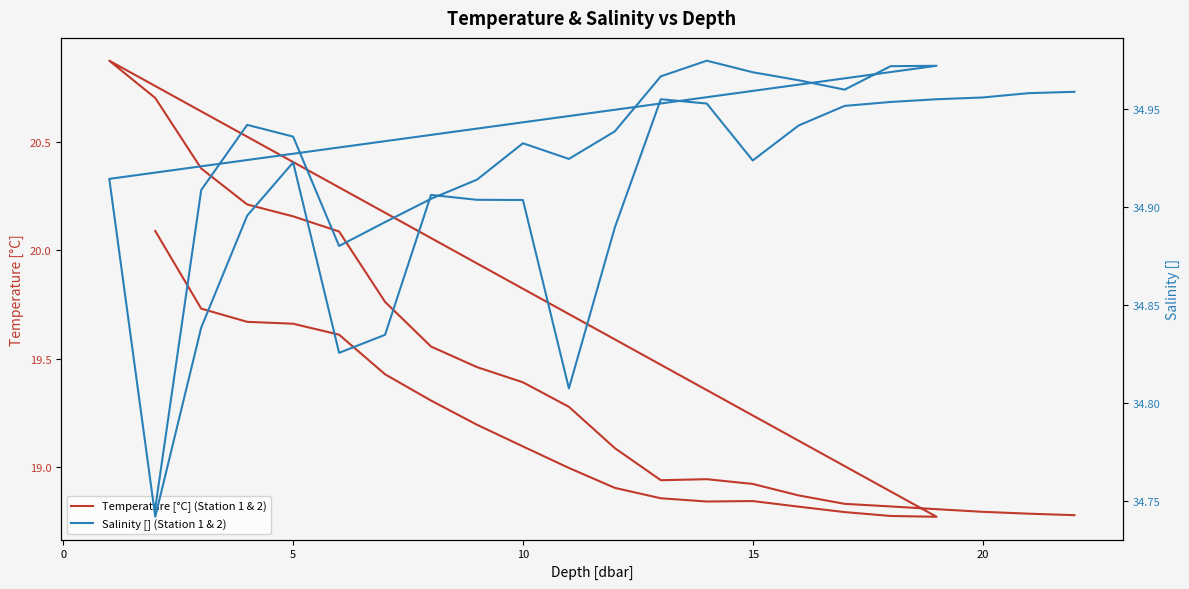

What is the value of the Temperature [°C] (Station 1 & 2) point at the 6th from the left?

19.4